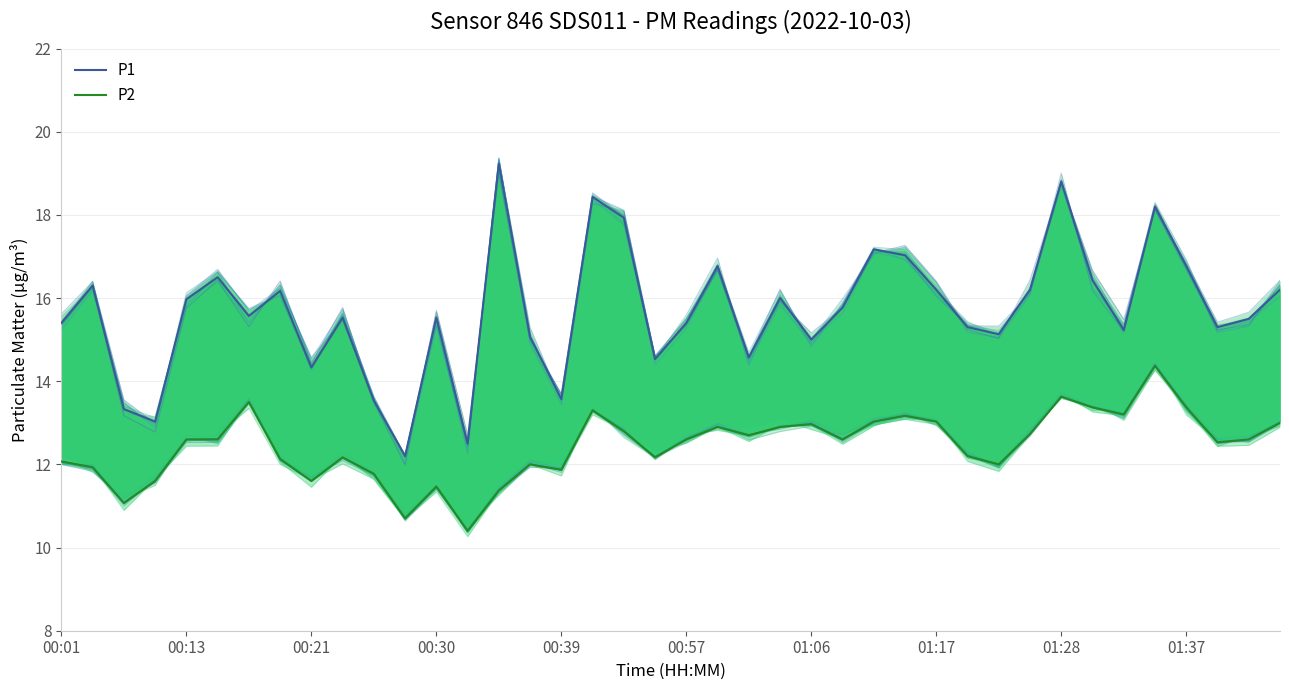

True or false: P2 and P1 intersect in this chart.

False